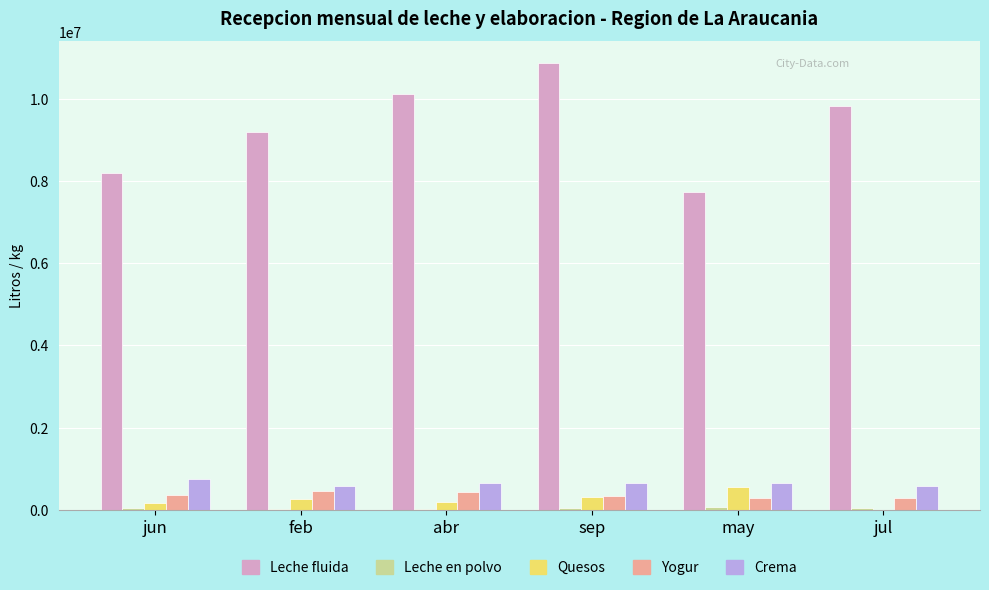

What is the difference between the Crema values at jun and sep?

99576